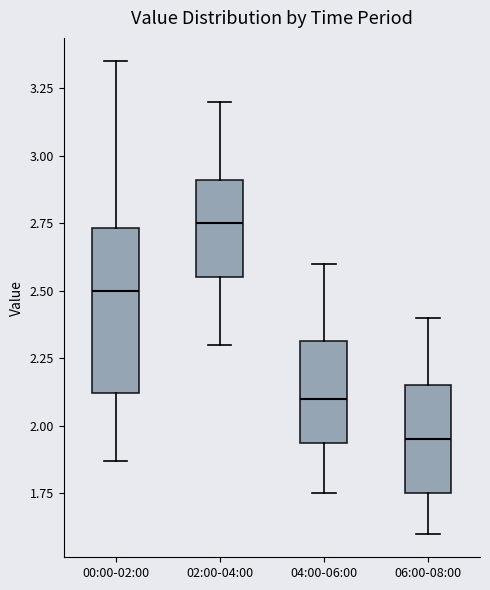

Comparing the boxes themselves (not the whiskers), which one is the tallest?

00:00-02:00